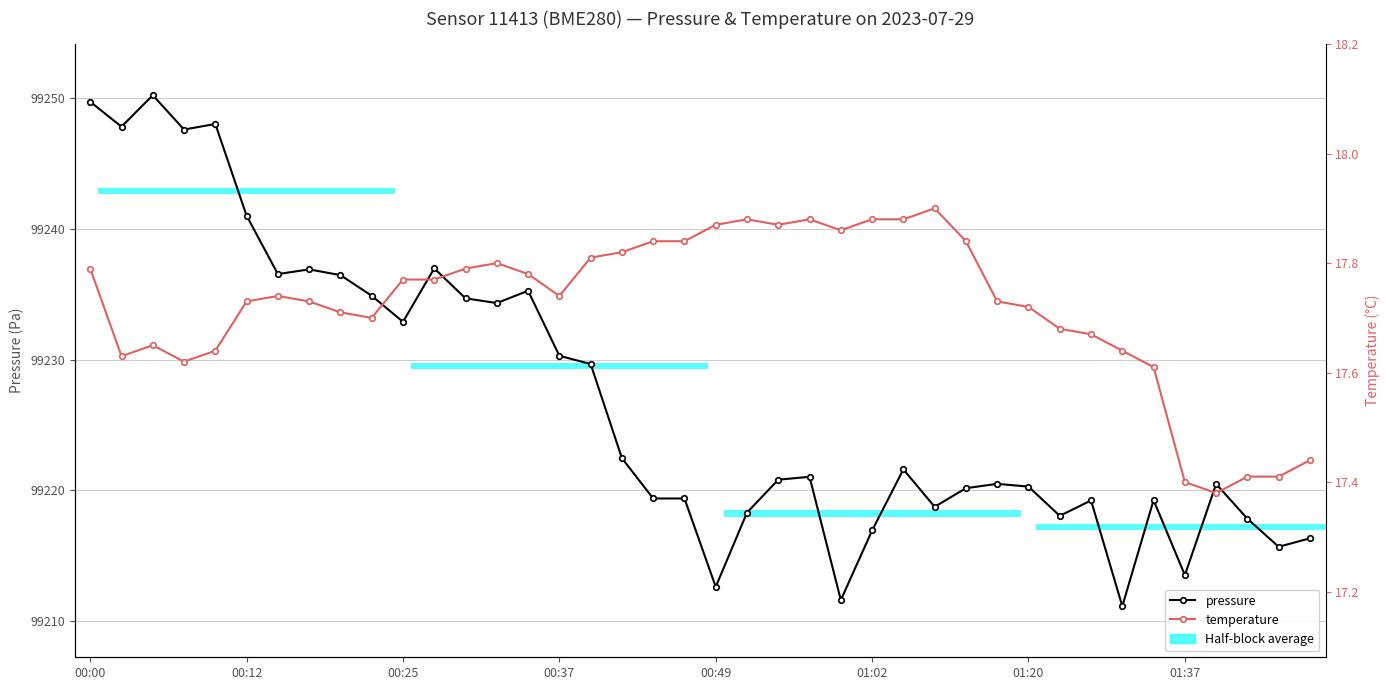

The value of pressure at 36 is 30131.8. True or false?

False